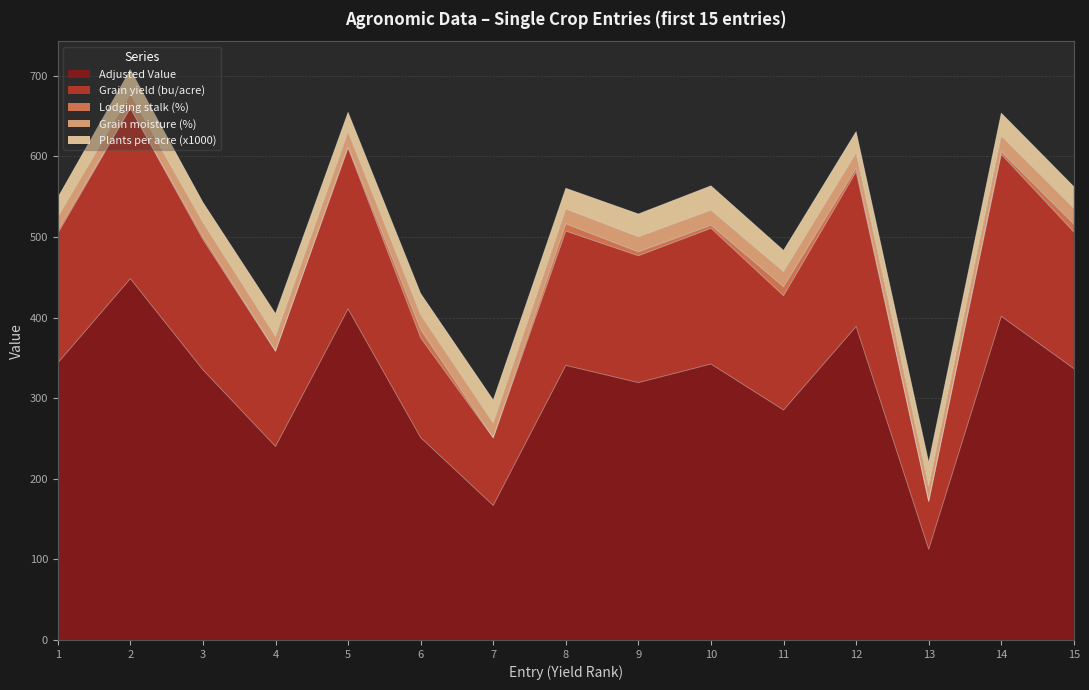

Which series changed the most between 5 and 12?

Adjusted Value